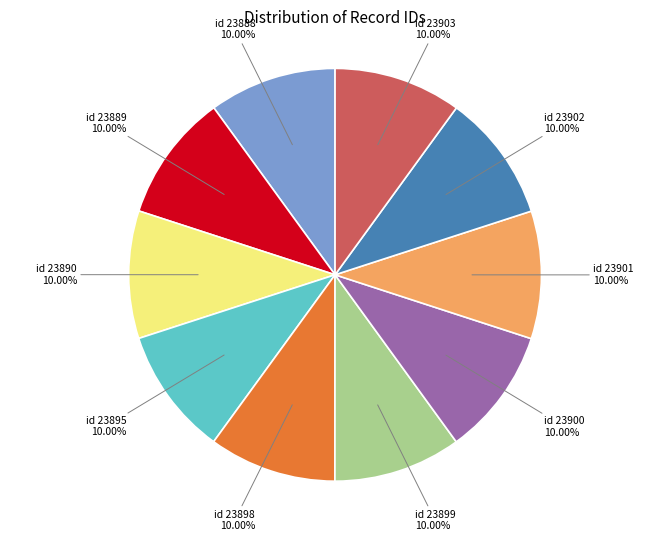

The id 23901 slice represents 2% of the pie. True or false?

False